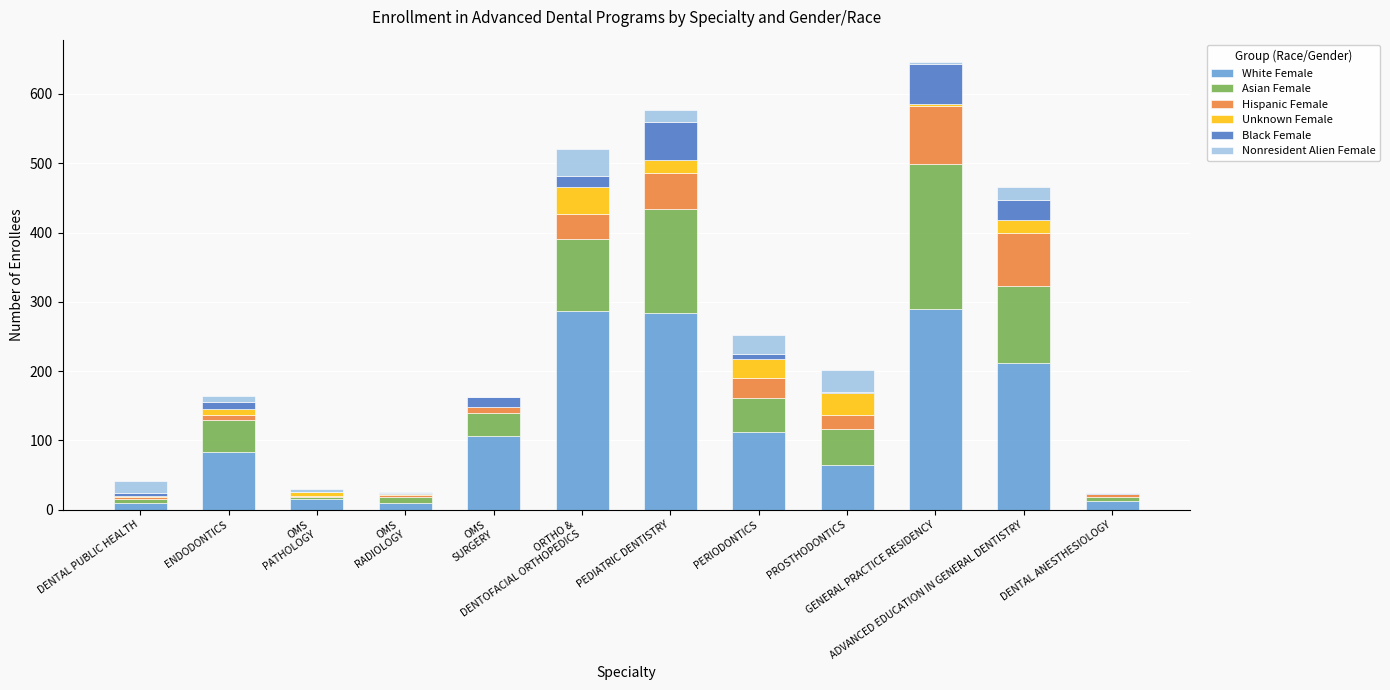

What is the maximum value for White Female?

290